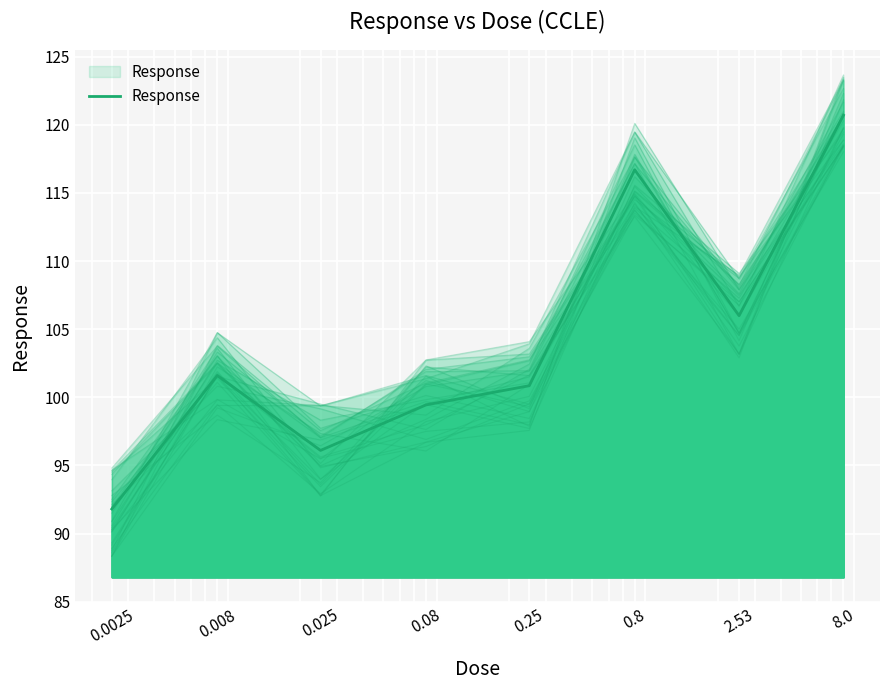

Between 2.53 and 0.008, which is larger?

2.53